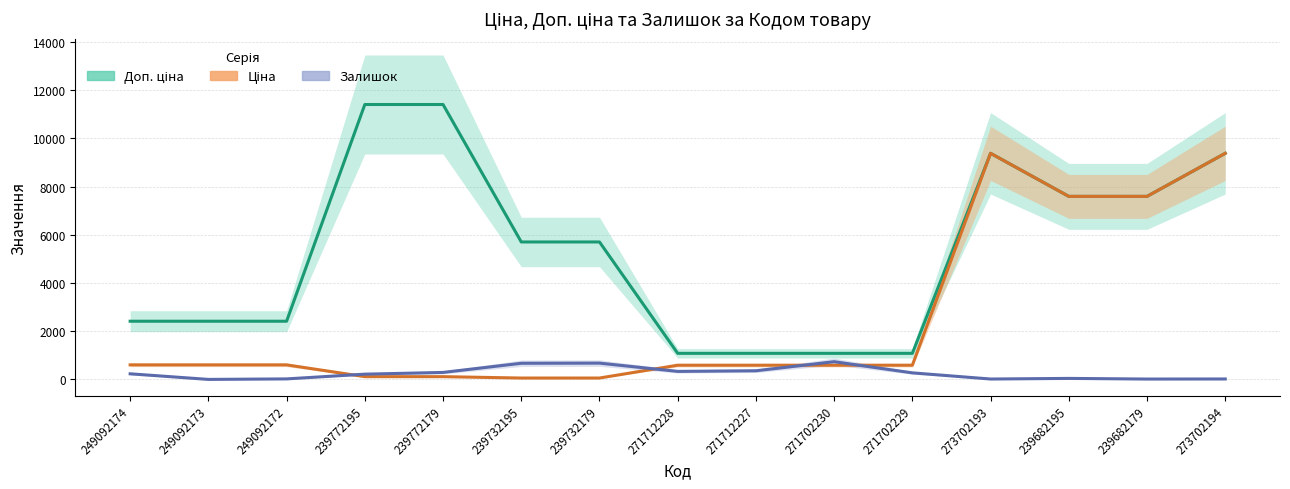

True or false: Доп. ціна and Залишок cross at least once.

False